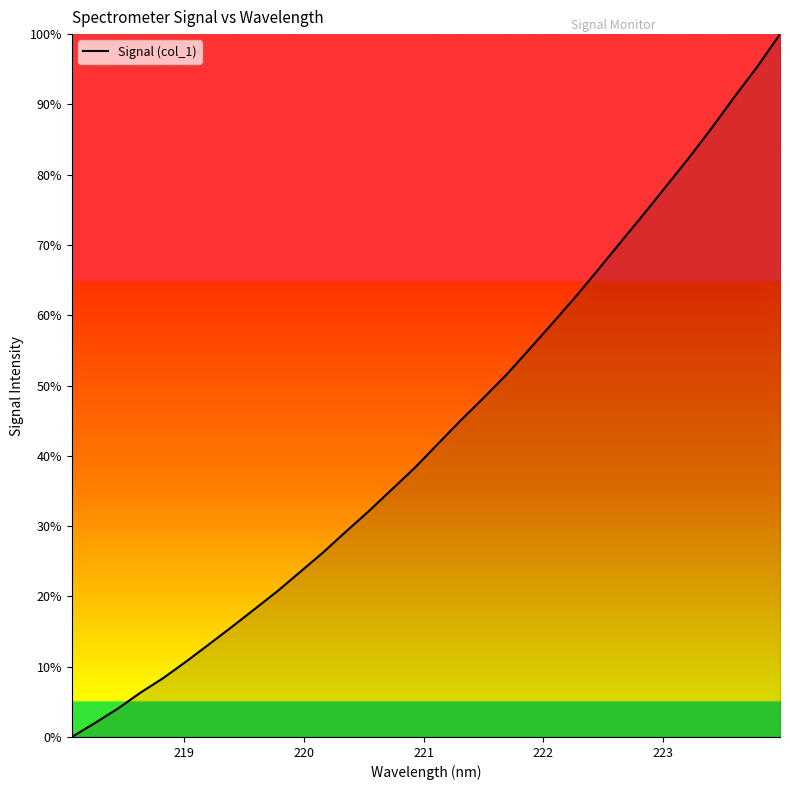

Does the chart display data point markers on the line(s)?

No